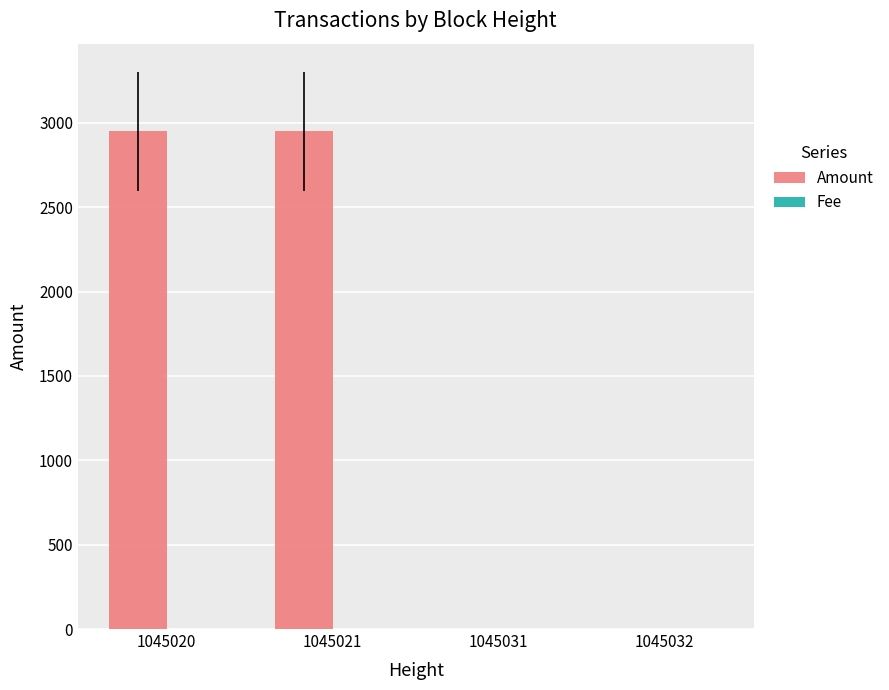

What is the sum of the Amount values at 1045020 and 1045021?

5900.3